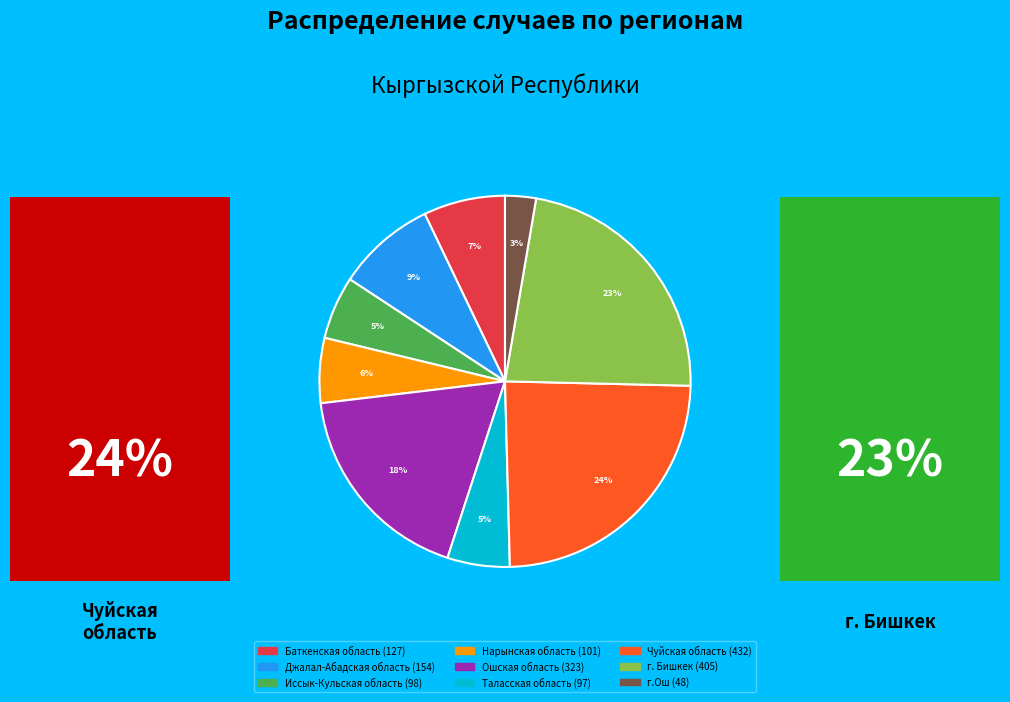

To the nearest percent, what is the combined percentage of Иссык-Кульская область and Нарынская область?

11%